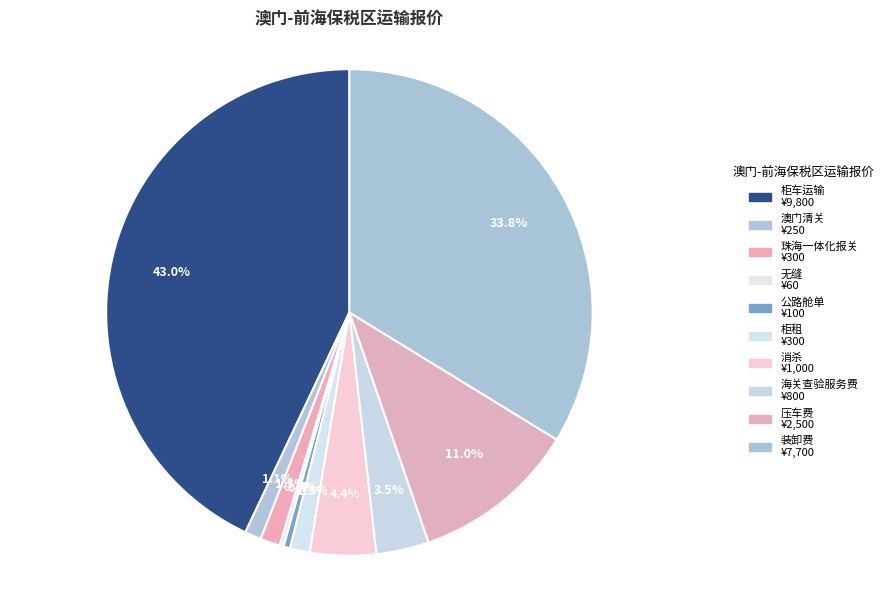

Is 公路舱单 the majority of the pie?

No